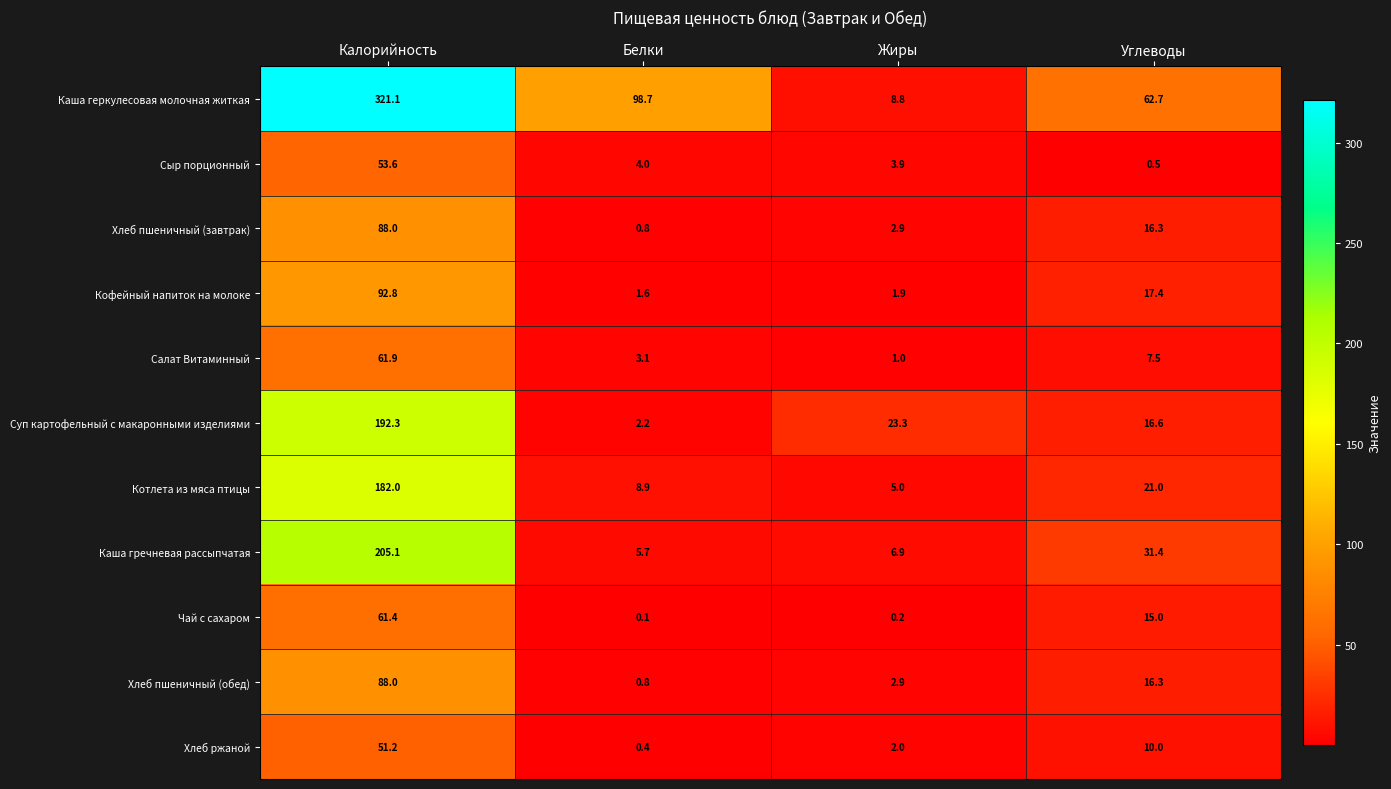

List the labels in order of Чай с сахаром value, smallest first.

Белки, Жиры, Углеводы, Калорийность